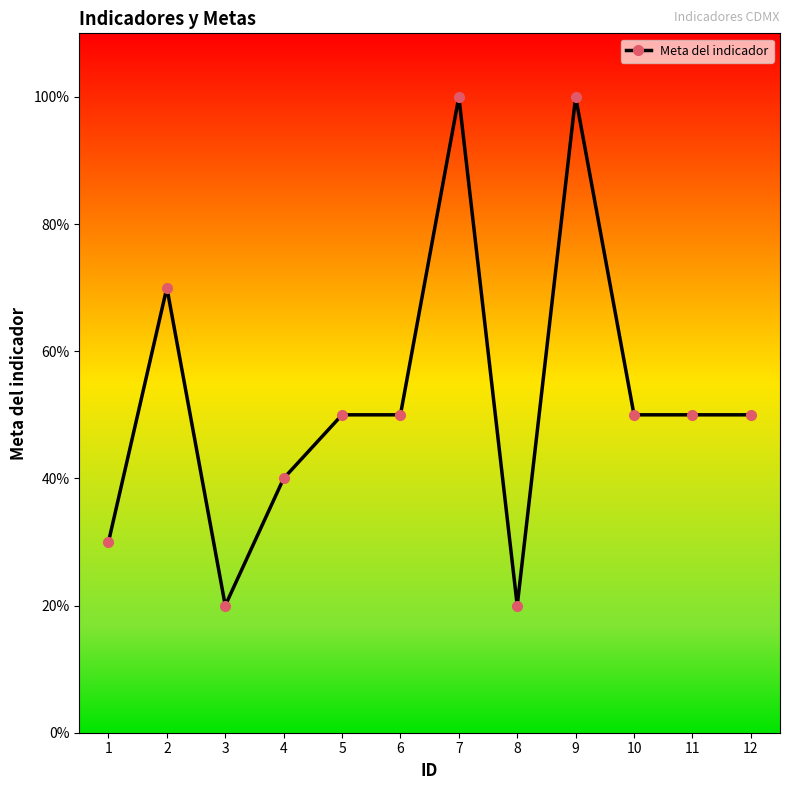

List the labels in order of value, smallest first.

3, 8, 1, 4, 5, 6, 10, 11, 12, 2, 7, 9